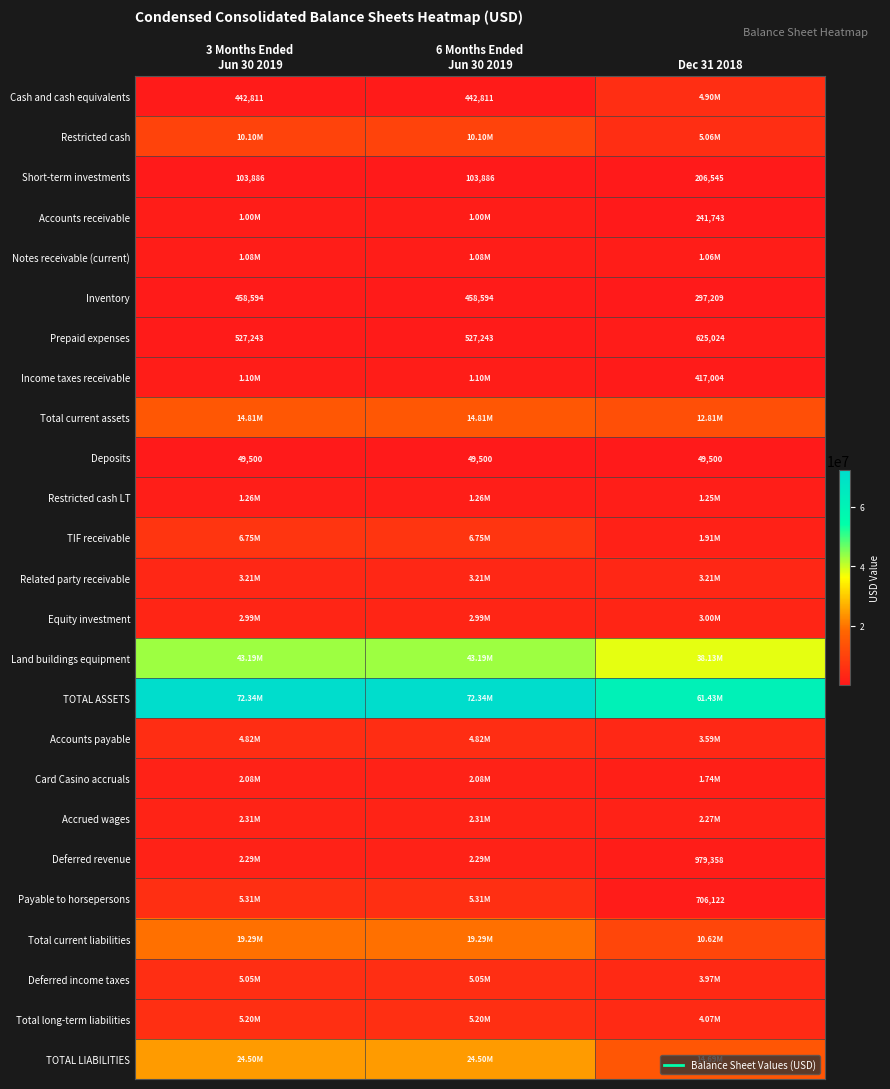

At 6 Months Ended Jun 30 2019, list the series in order from smallest to largest.

Deposits, Short-term investments, Cash and cash equivalents, Inventory, Prepaid expenses, Accounts receivable, Notes receivable (current), Income taxes receivable, Restricted cash LT, Card Casino accruals, Deferred revenue, Accrued wages, Equity investment, Related party receivable, Accounts payable, Deferred income taxes, Total long-term liabilities, Payable to horsepersons, TIF receivable, Restricted cash, Total current assets, Total current liabilities, TOTAL LIABILITIES, Land buildings equipment, TOTAL ASSETS